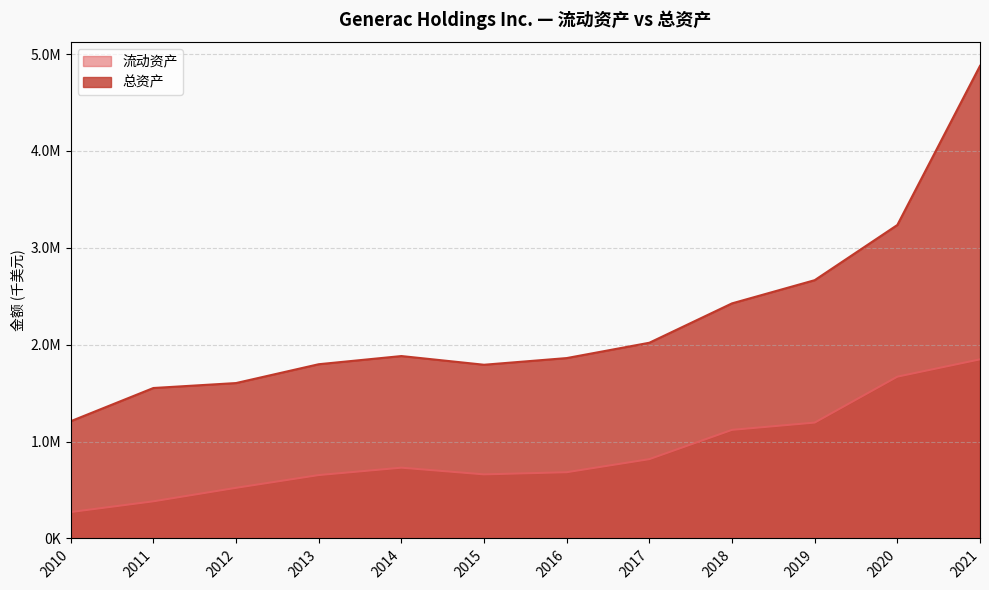

True or false: 总资产 and 流动资产 intersect in this chart.

False